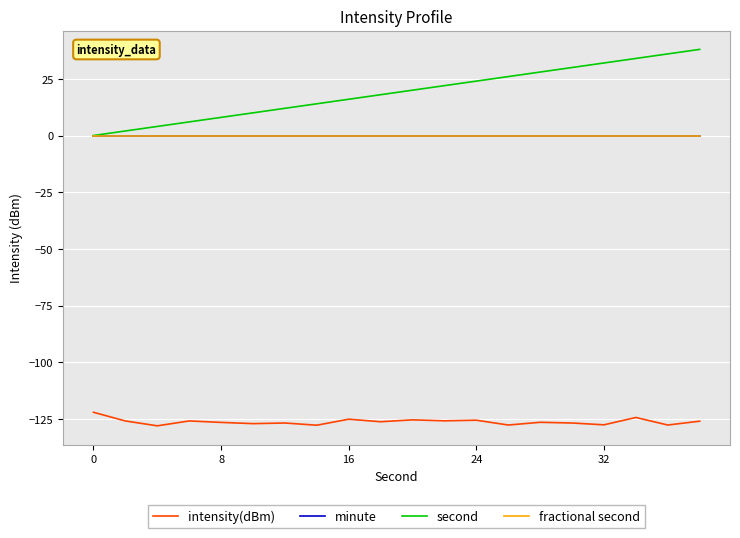

Is this an area chart (filled region under the line)?

No